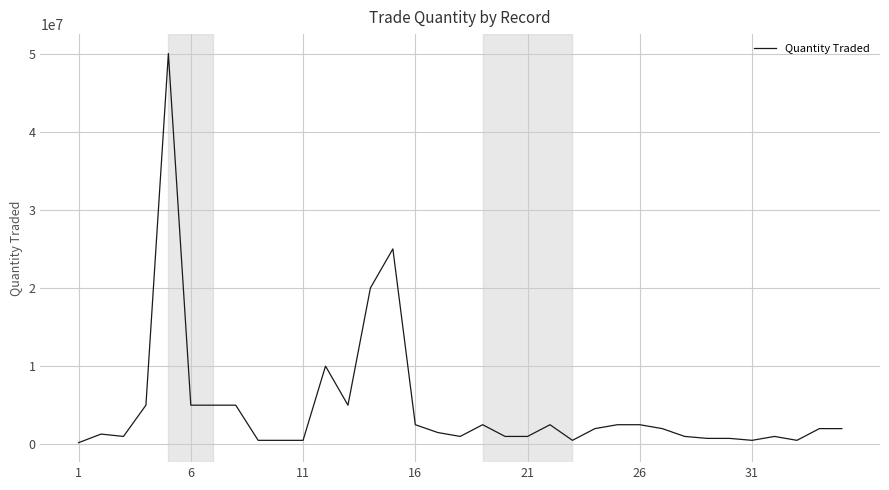

What is the difference between the maximum and minimum values?

49800000